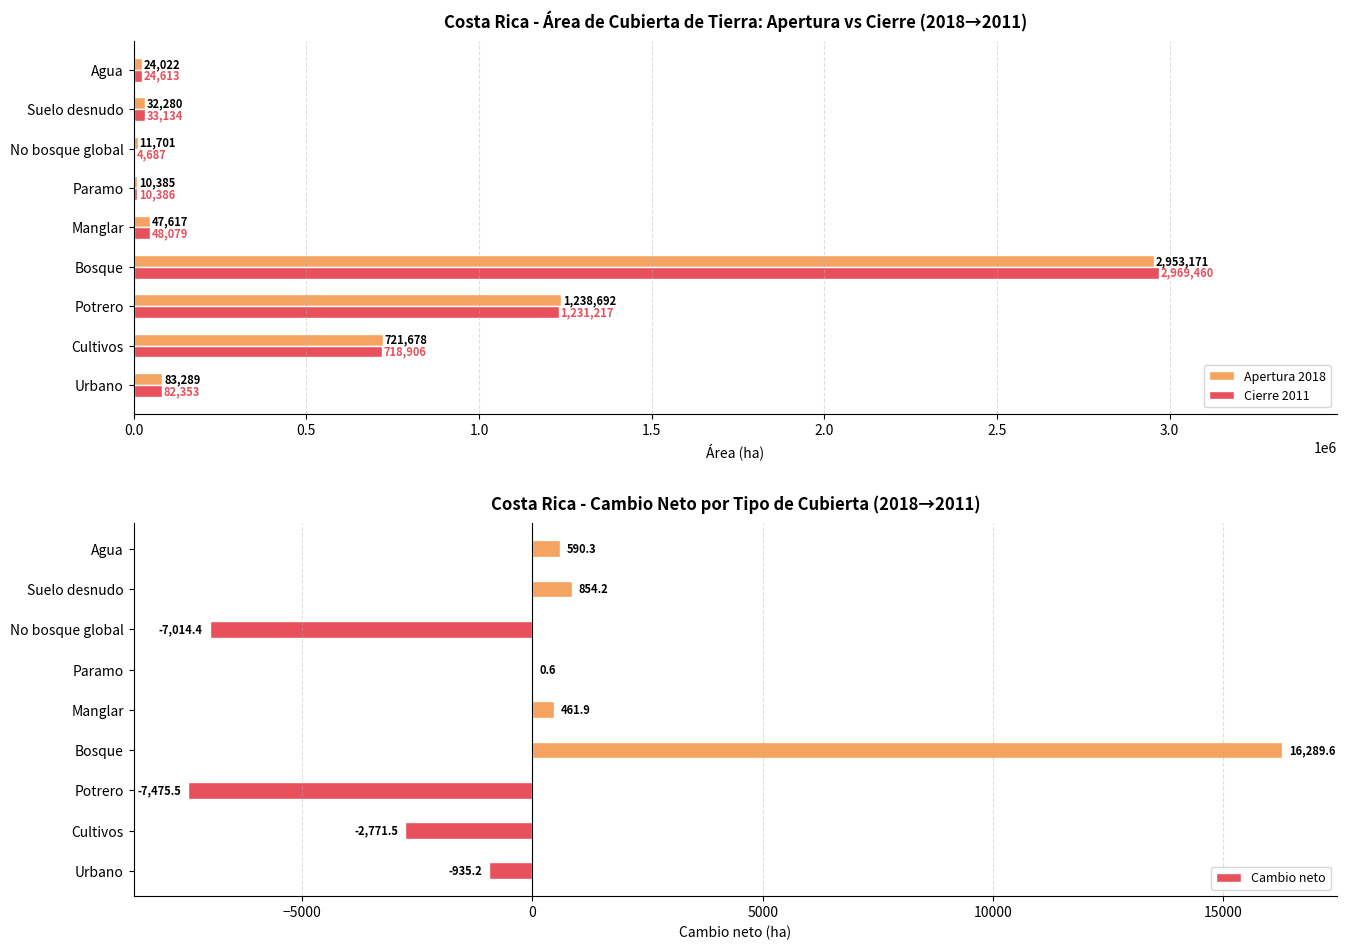

The Cierre 2011 series shows 4686.5 at No bosque global. True or false?

True